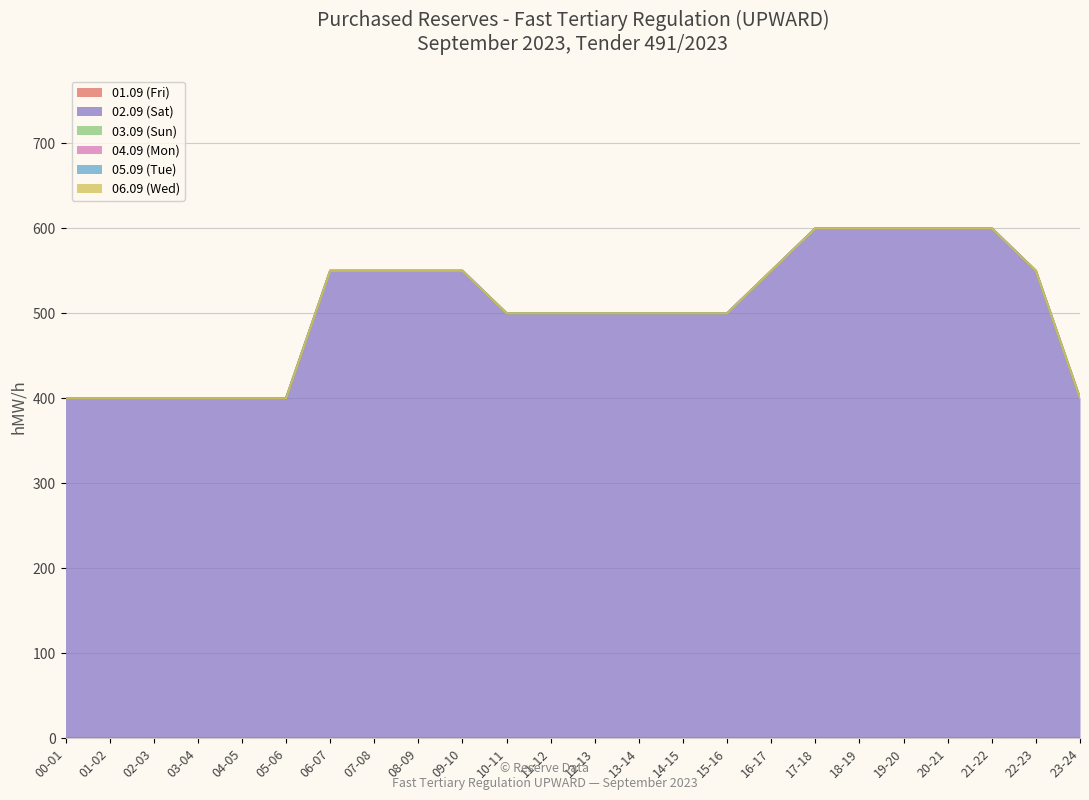

True or false: 03.09 (Sun) and 02.09 (Sat) intersect in this chart.

False